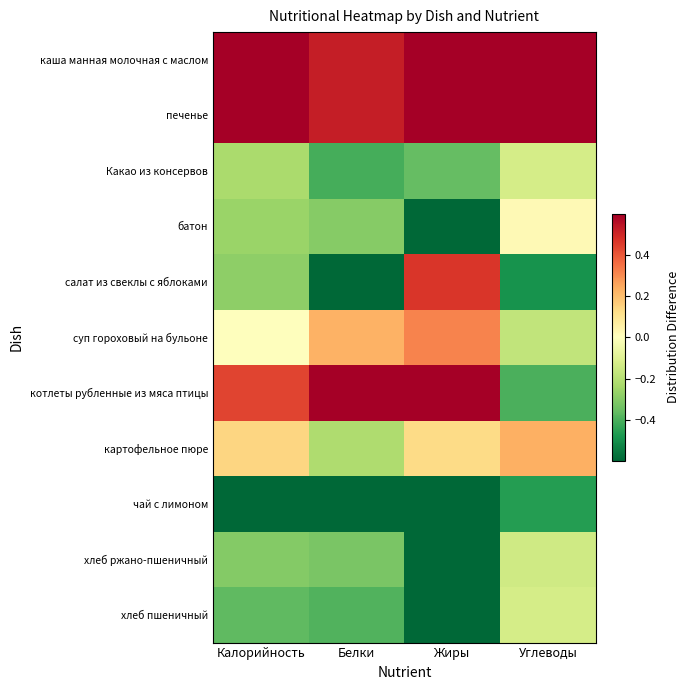

Which series changed the most between Белки and Жиры?

салат из свеклы с яблоками